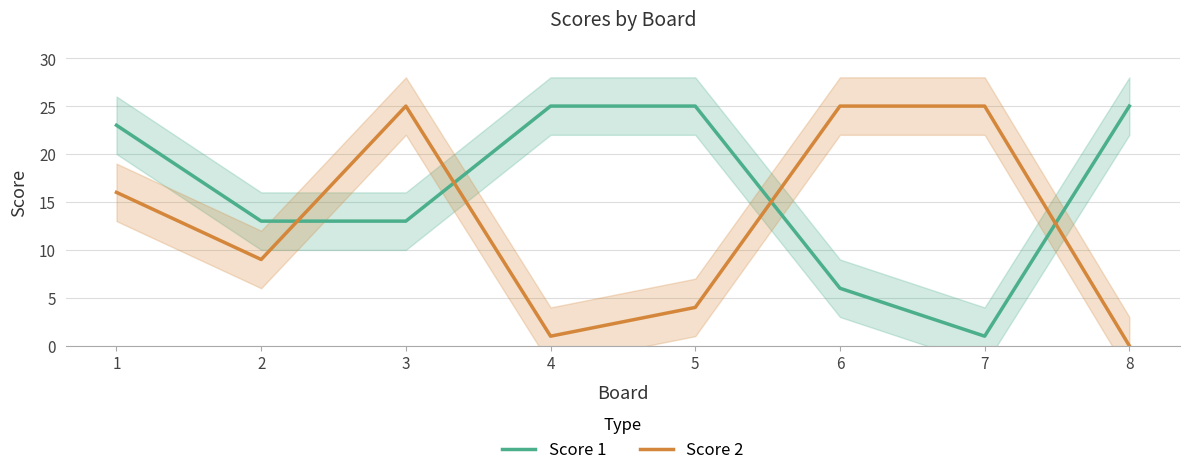

What is the difference between the Score 2 values at 5 and 3?

21